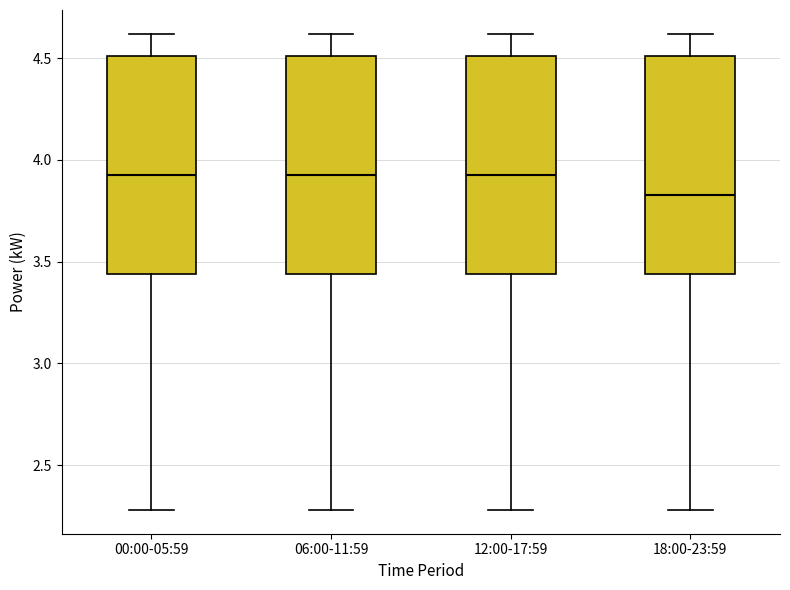

Reading left to right, read every box against the y-axis: the position of its median line, the range the box covers, and the ends of its whiskers. The values are not printed on the chart, so give them approximately, as read against the axis.

00:00-05:59: median 3.95, box 3.45 to 4.50, whiskers 2.30 to 4.60
06:00-11:59: median 3.95, box 3.45 to 4.50, whiskers 2.30 to 4.60
12:00-17:59: median 3.95, box 3.45 to 4.50, whiskers 2.30 to 4.60
18:00-23:59: median 3.85, box 3.45 to 4.50, whiskers 2.30 to 4.60